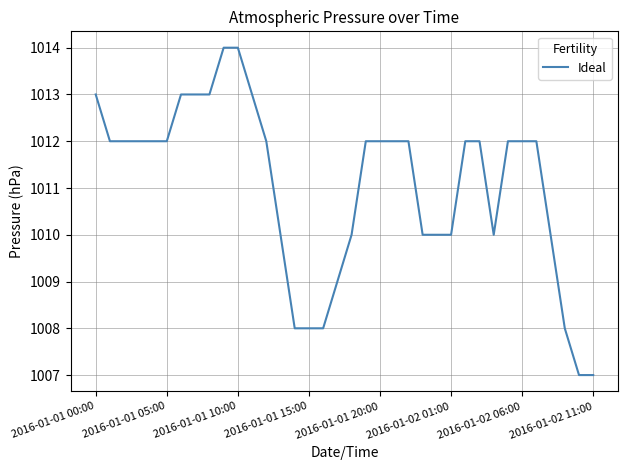

What is the maximum value shown in the chart?

1014